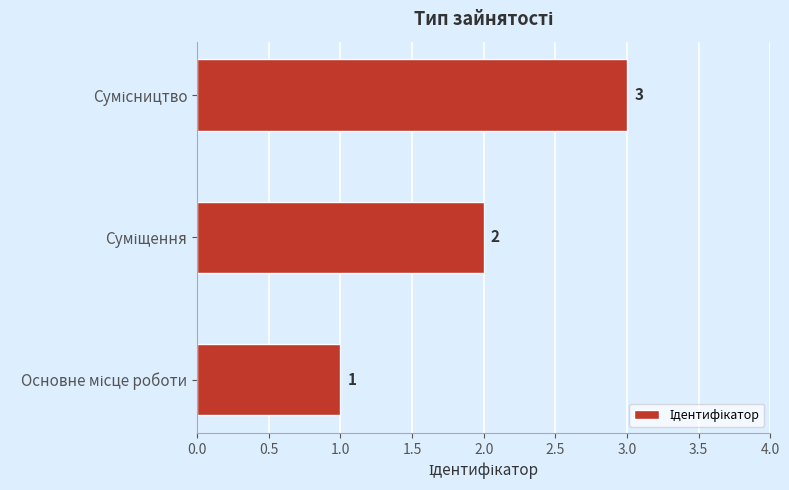

What is the sum of all values?

6